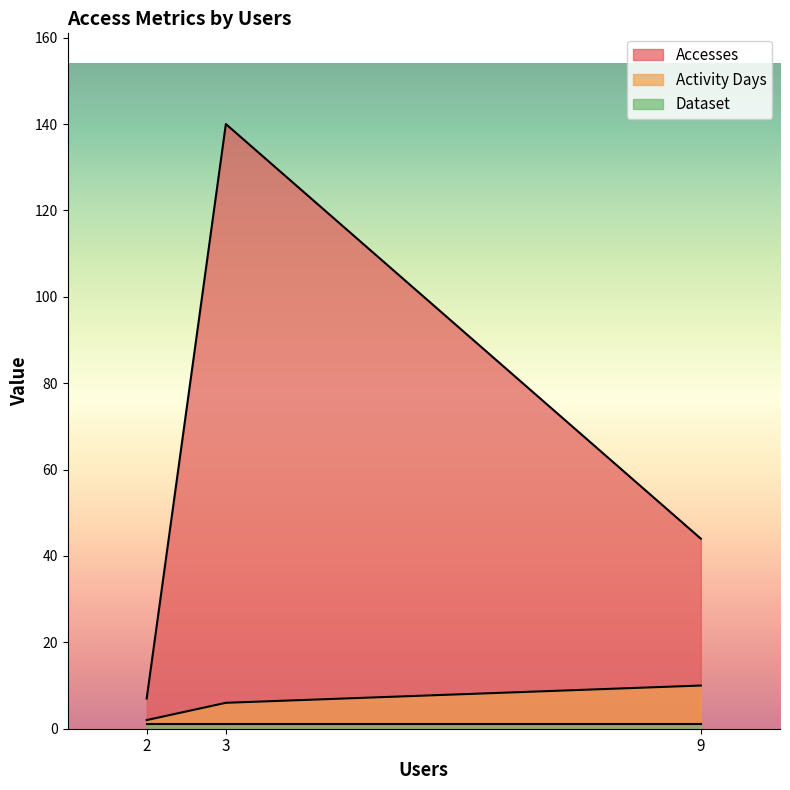

At which category is the sum across all series the highest?

3